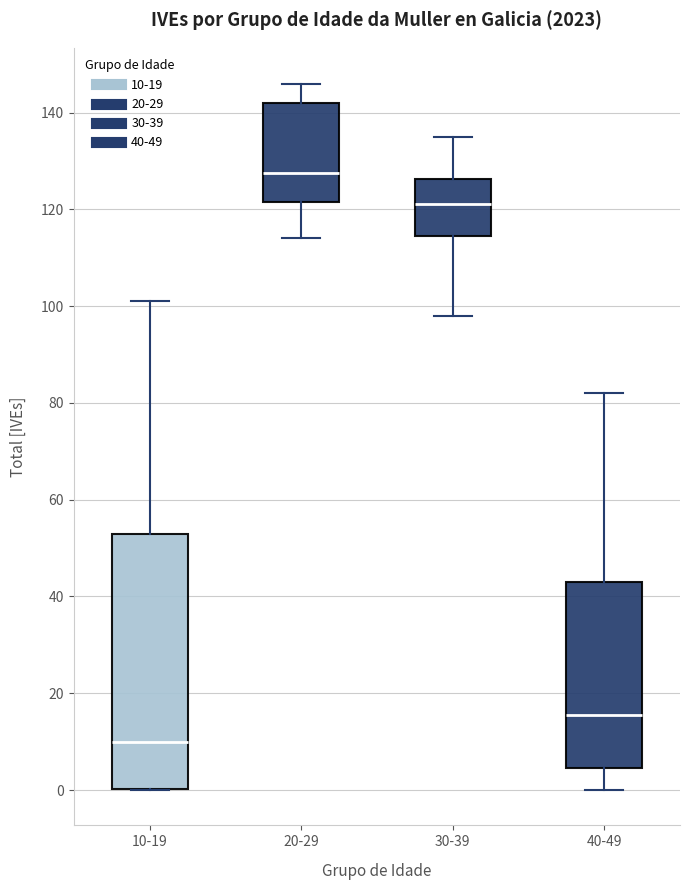

Where does the lower whisker of the box for 20-29 end on the y-axis? The values are not printed on the chart, so give them approximately, as read against the axis.

114